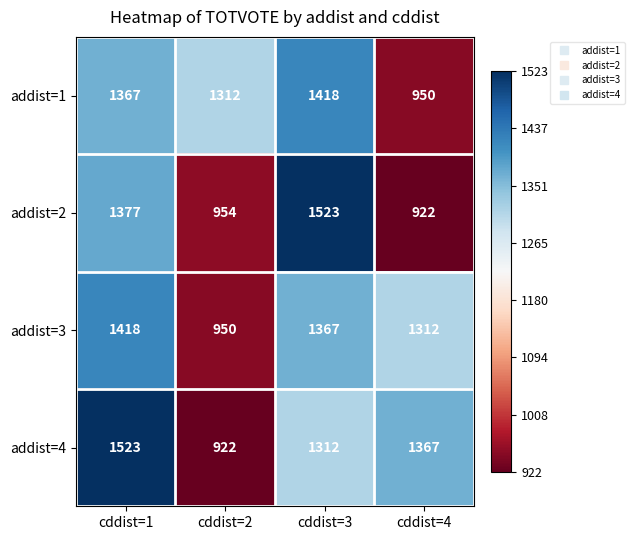

How many values in the addist=3 series are below 1367?

2